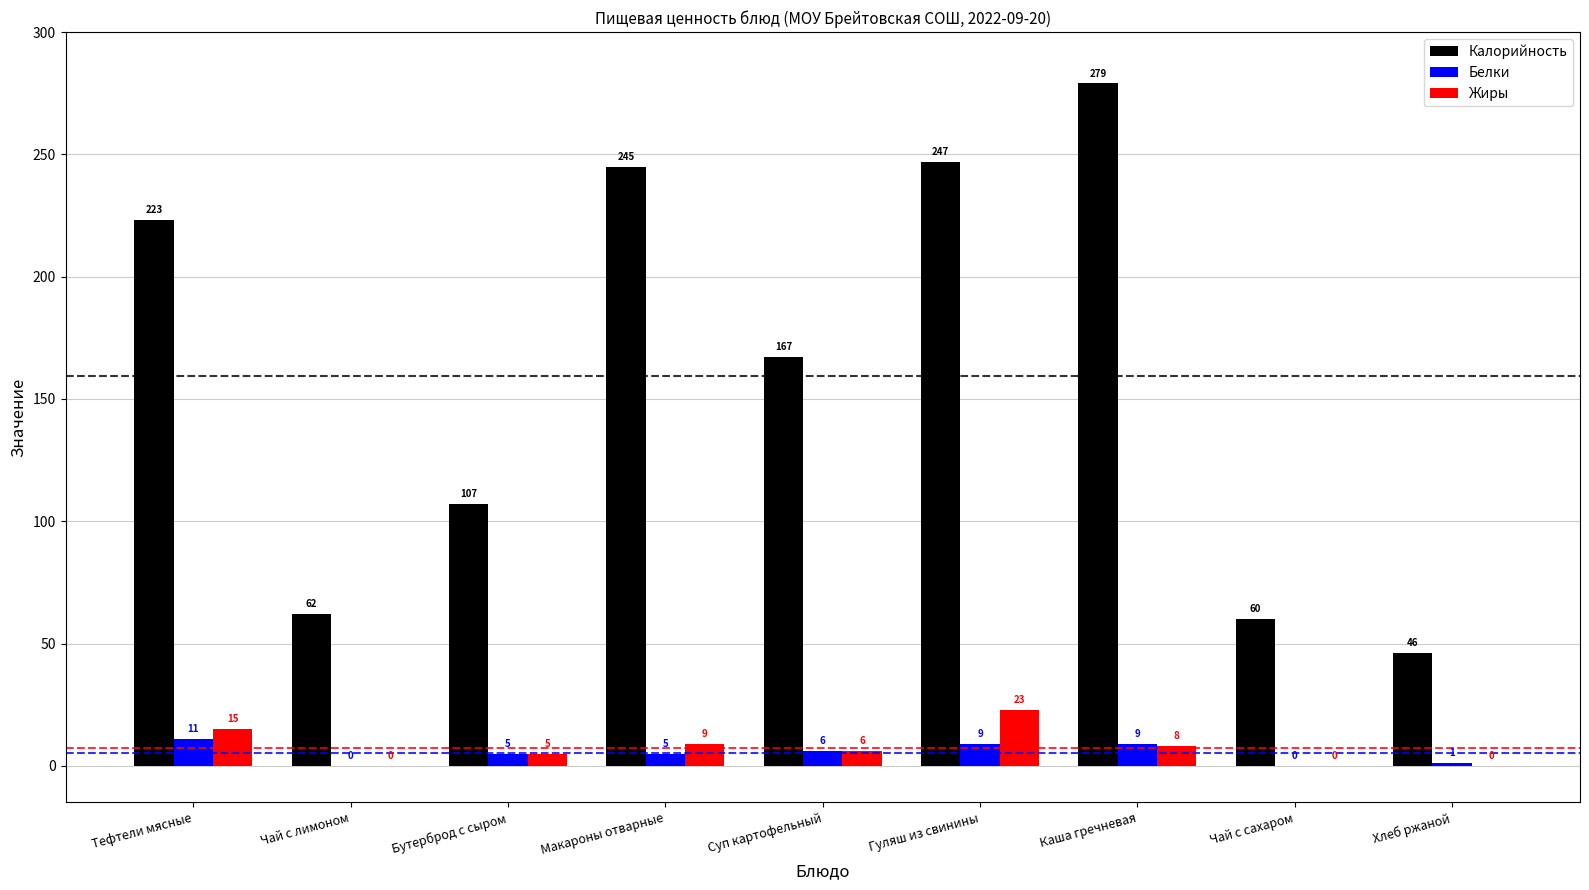

What is the sum of all Жиры values?

66